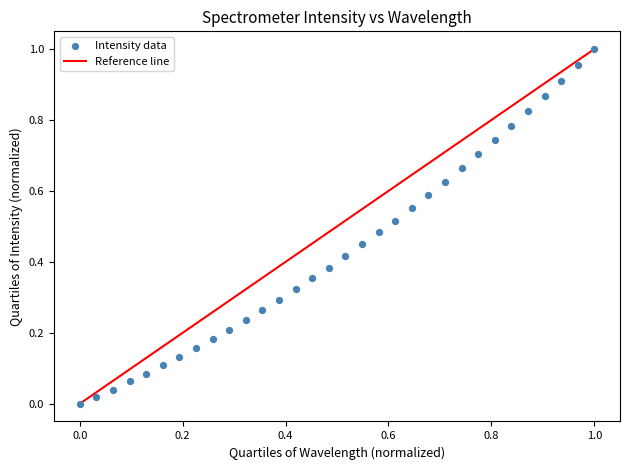

How many points are shown in the scatter plot?

32